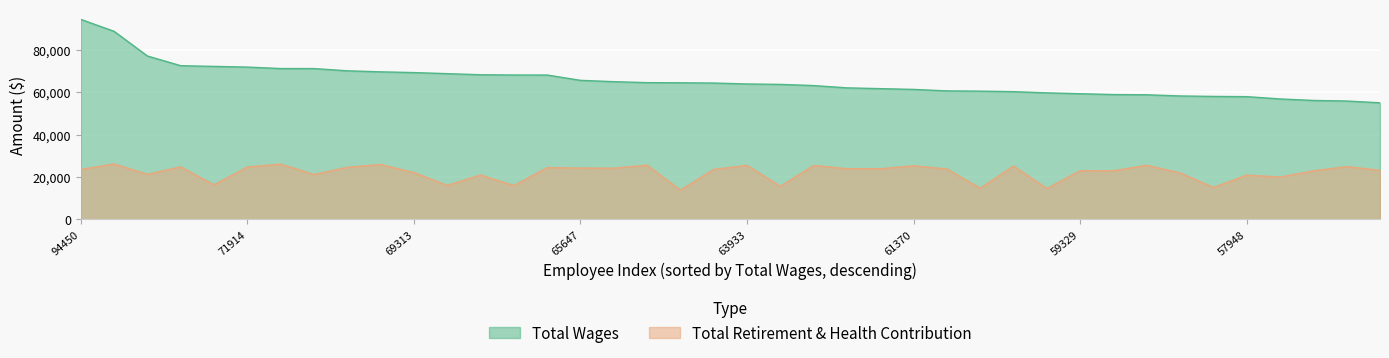

What is the total value across all series at 28?

85493